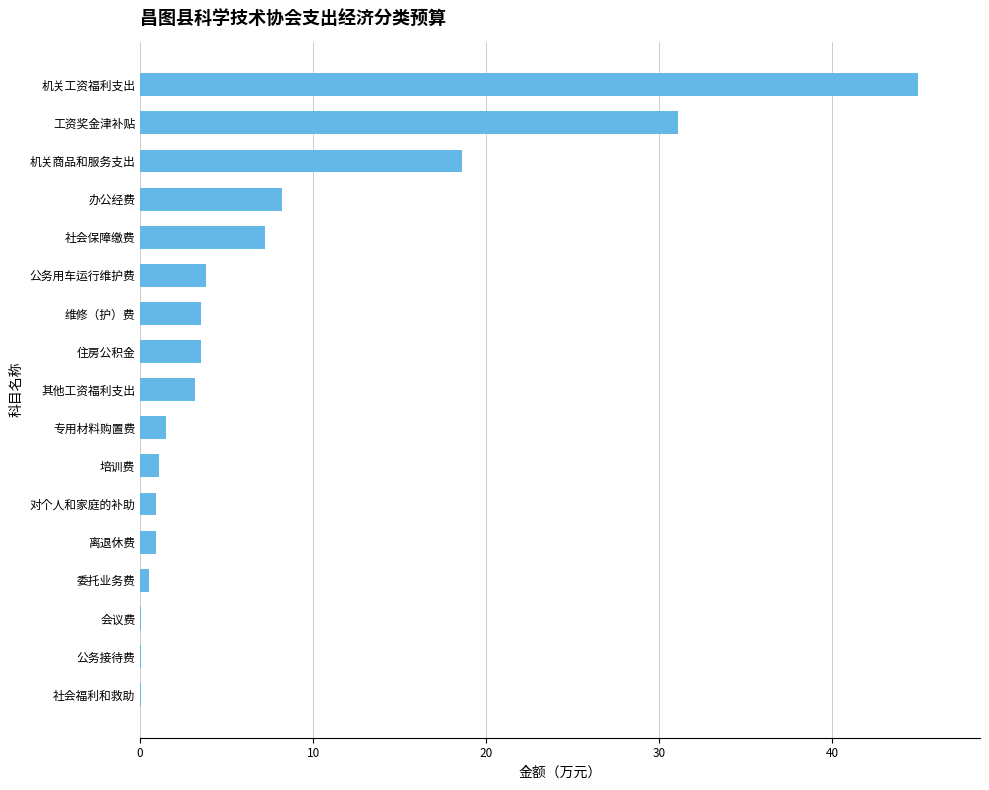

Is it true that the value at 会议费 is 0.0?

True